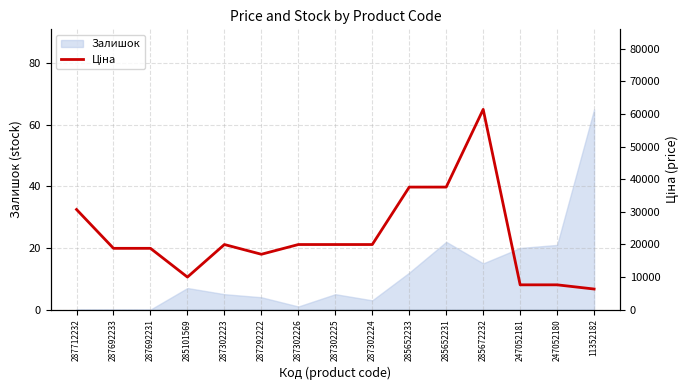

What is the difference between the values at 285672232 and 247052180?

53837.7